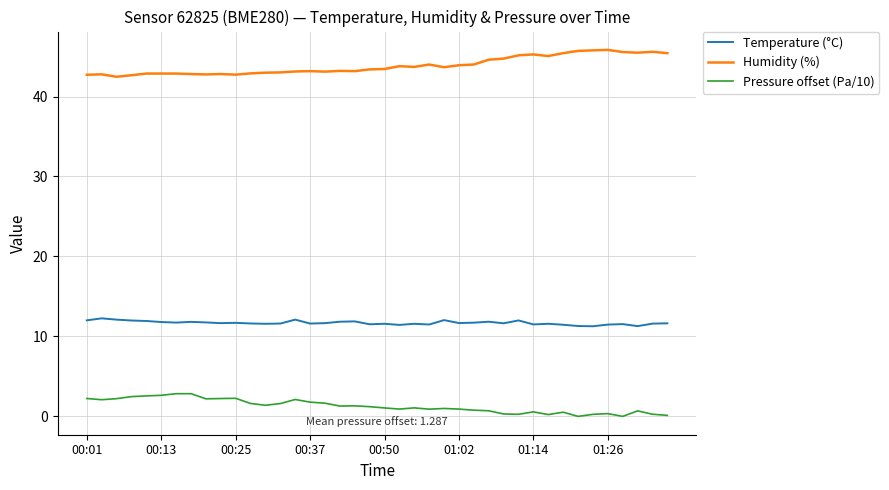

True or false: Humidity (%) and Pressure offset (Pa/10) cross at least once.

False